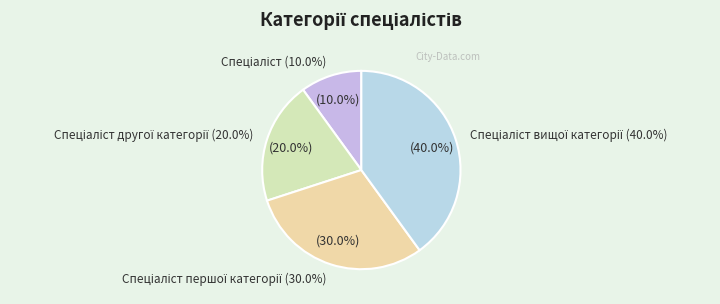

How much of the chart is everything except Спеціаліст?

90.0%